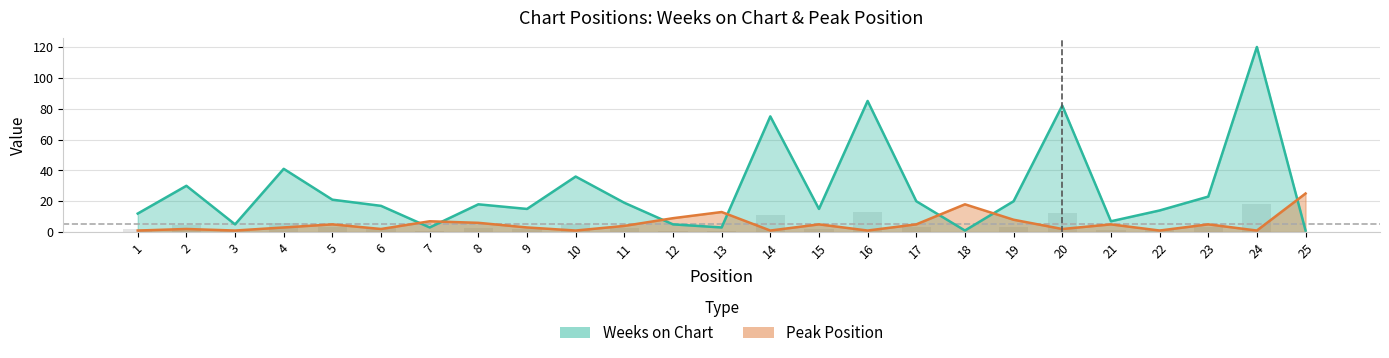

Does the chart contain stacked bars?

No